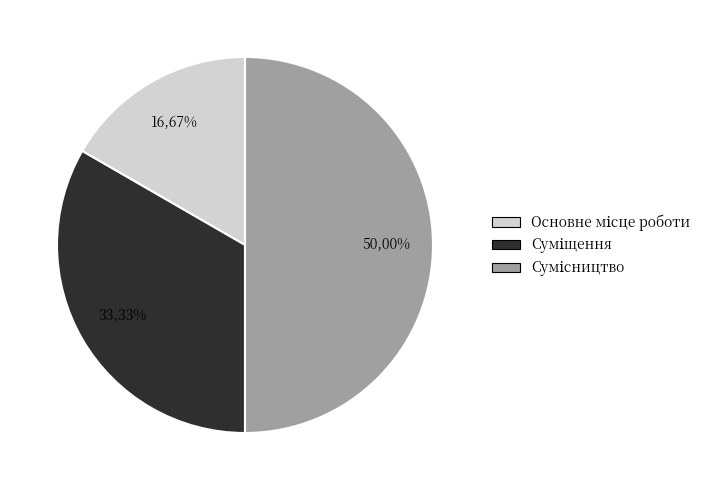

The Суміщення slice represents 33% of the pie. True or false?

True